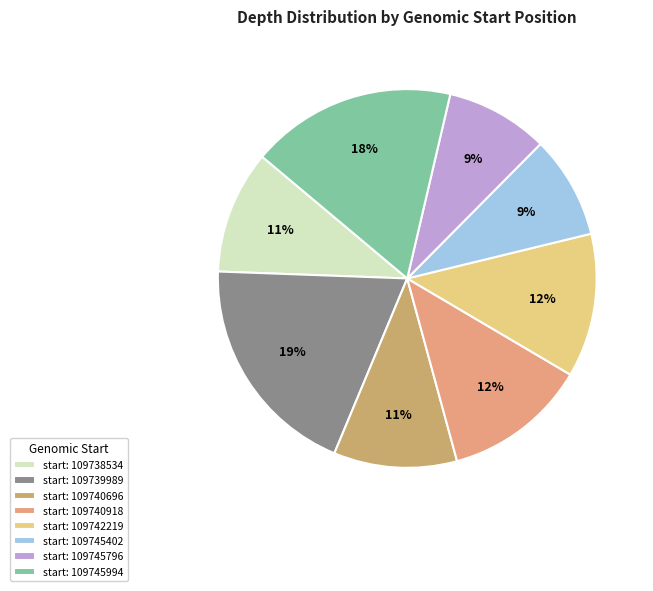

How many segments does this pie chart have?

8